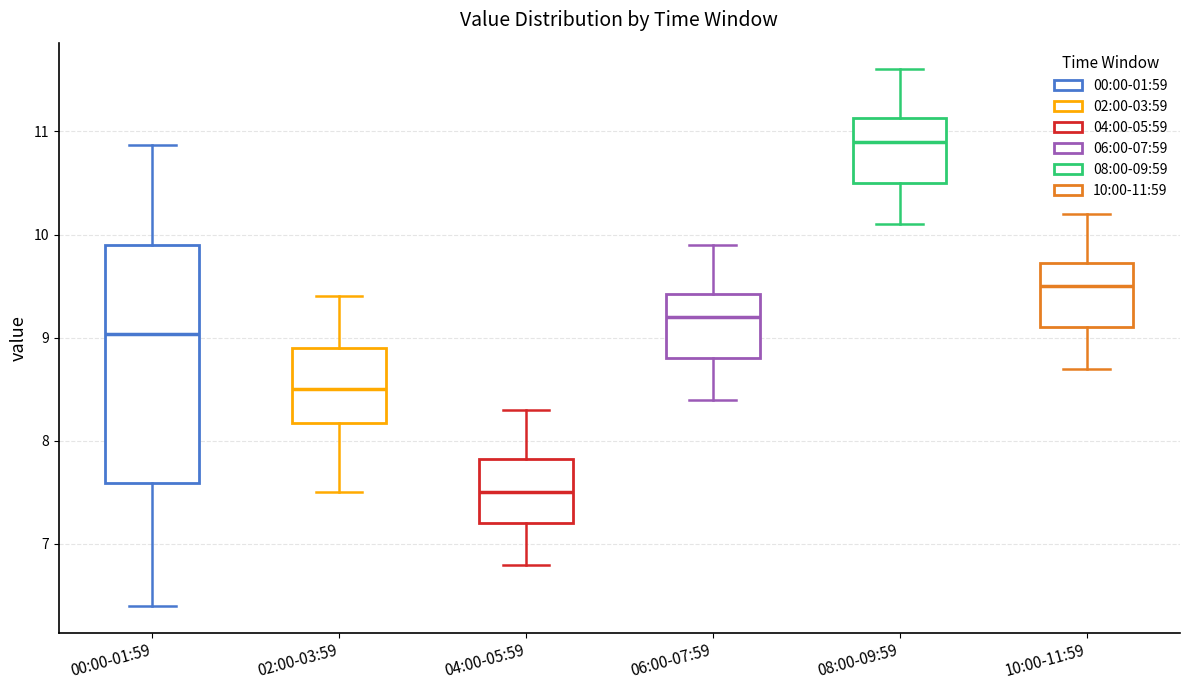

Which box's median line is the lowest?

04:00-05:59